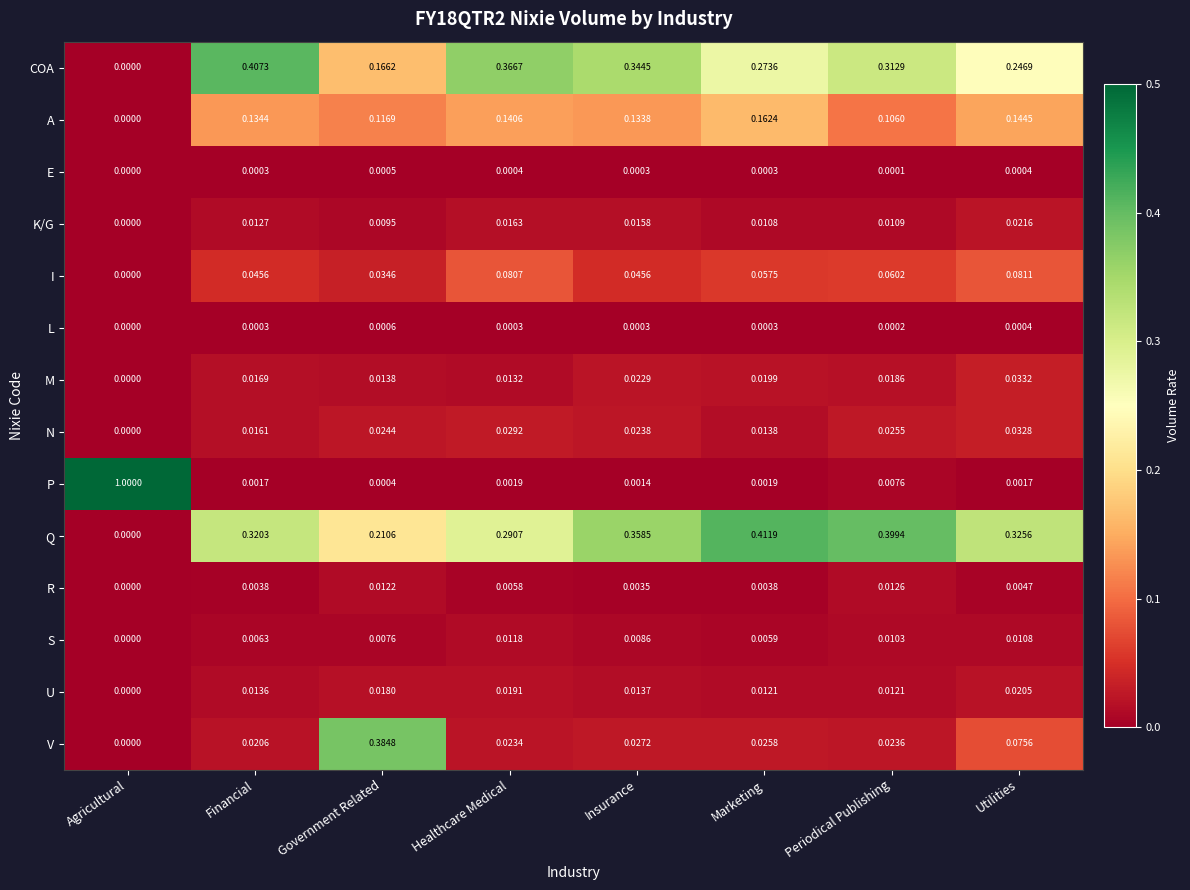

Count the number of categories in the chart.

8